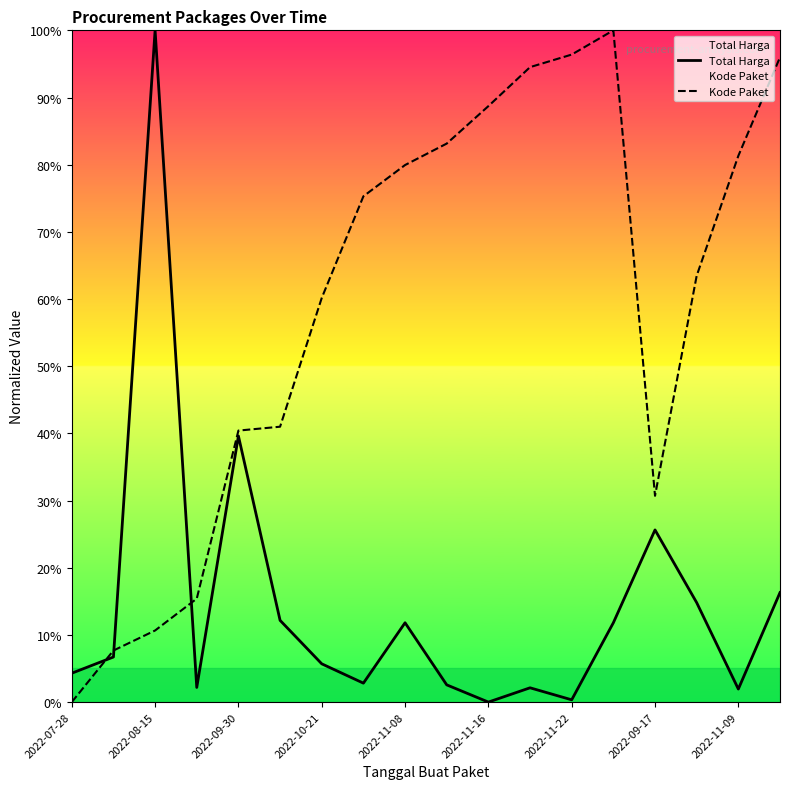

Which series has the largest total across all categories?

Kode Paket